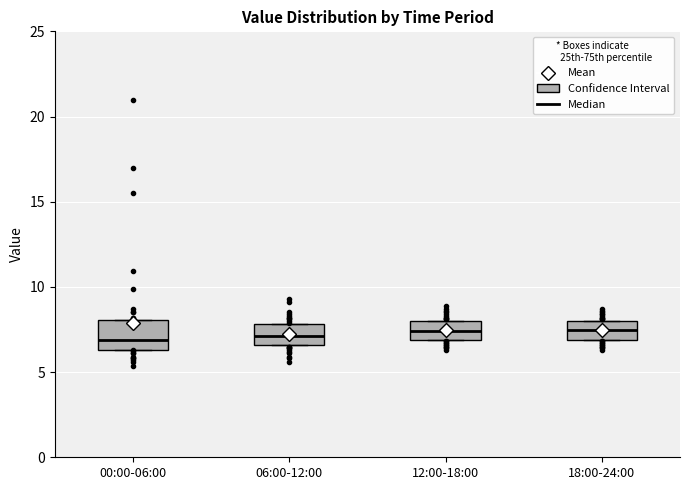

Where is the lower edge of the box for 00:00-06:00 on the y-axis? The values are not printed on the chart, so give them approximately, as read against the axis.

6.5